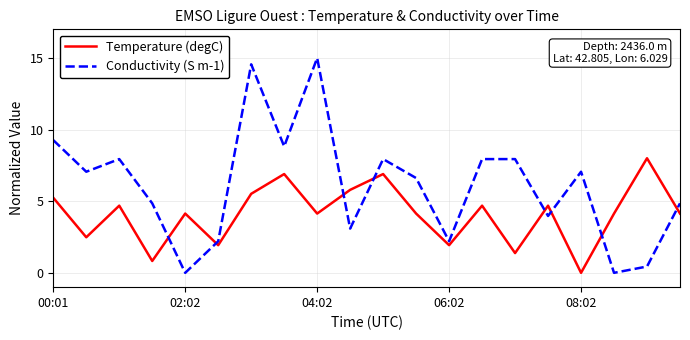

What is the difference between the maximum and minimum values in the Temperature (degC) series?

8.0